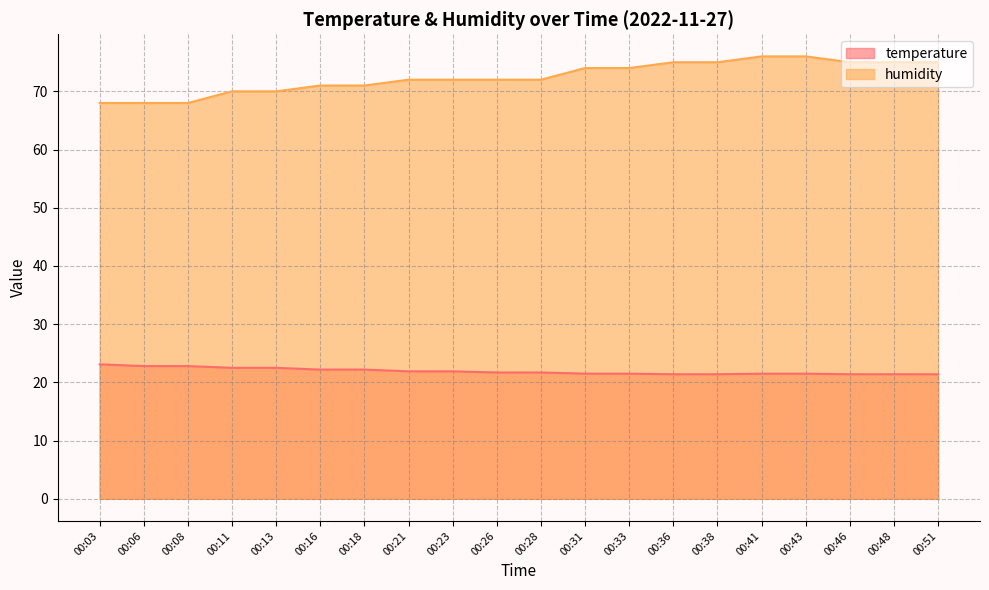

What is the sum of all humidity values?

1449.0